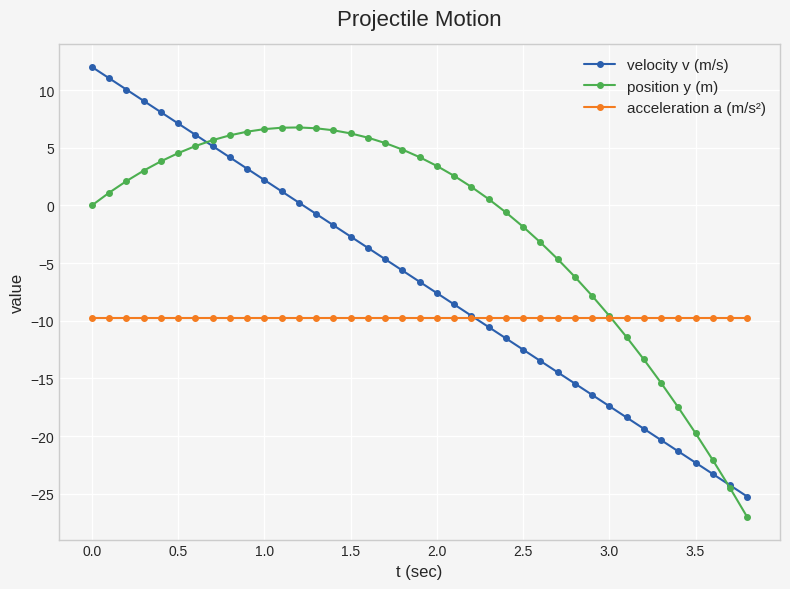

How many values in the velocity v (m/s) series are below -6?

20